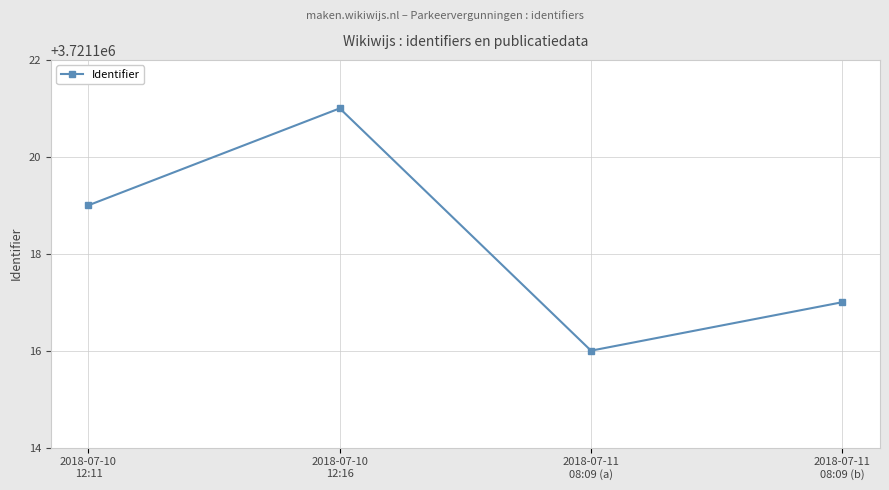

Which category has the highest value across all series?

2018-07-10
12:16